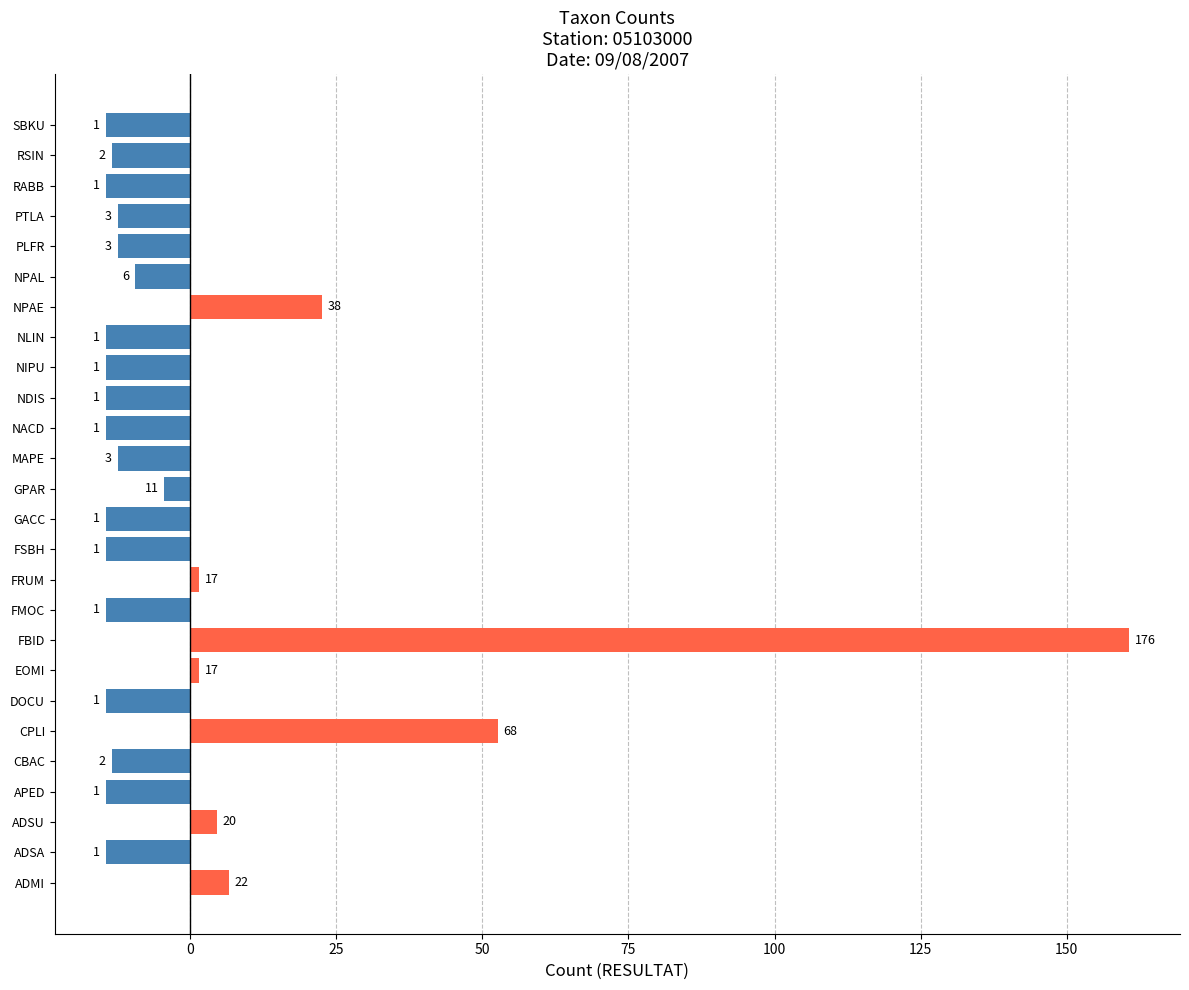

Are the bars grouped side by side (vs. stacked)?

No